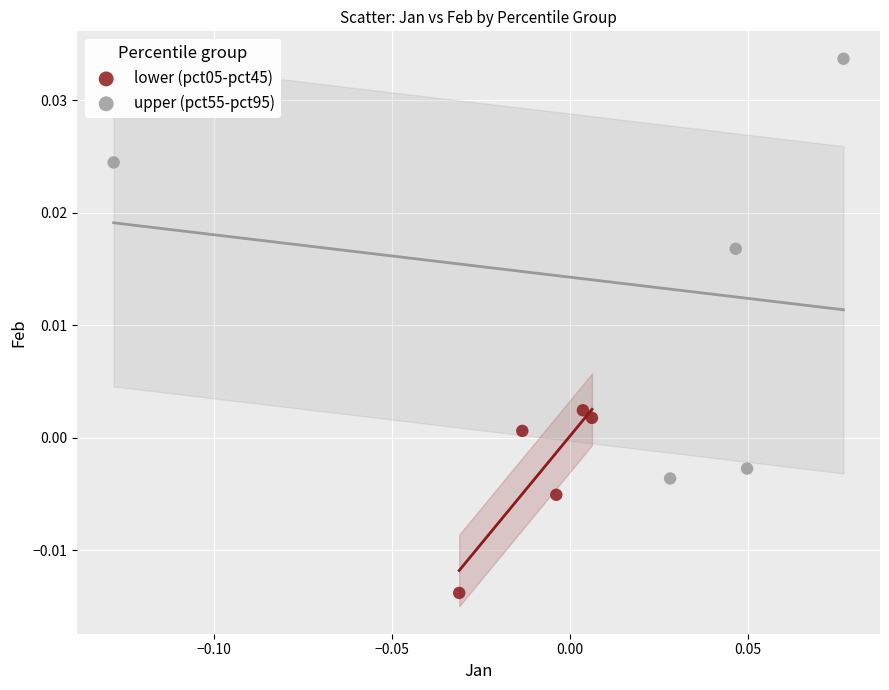

What are all the series names shown in the legend?

lower (pct05-pct45), upper (pct55-pct95)